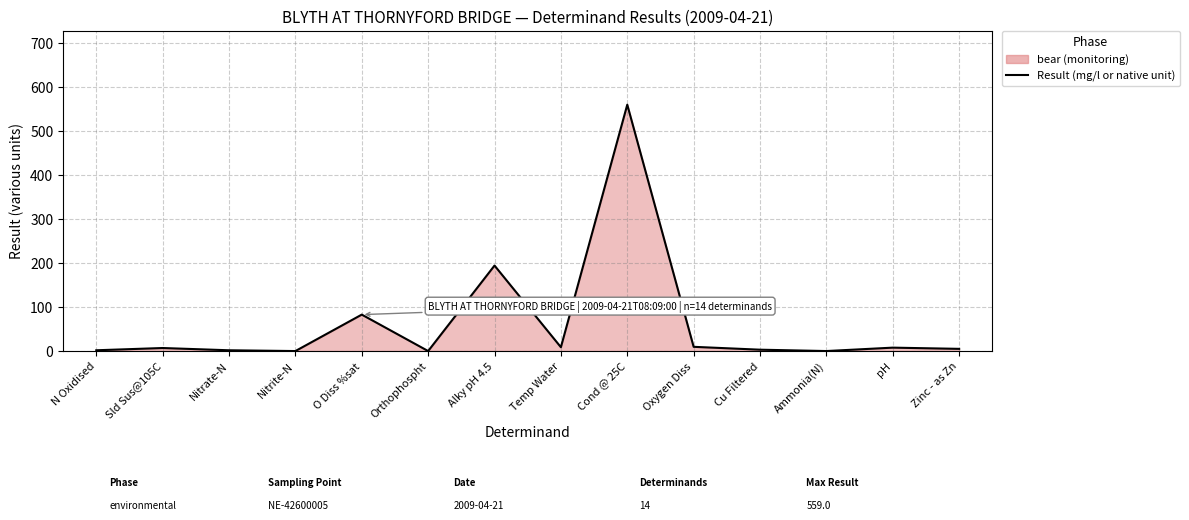

What is the value of the 5th point from the left?

82.7